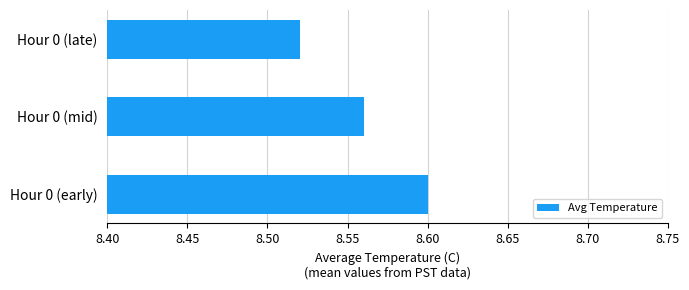

How many bars are there in total?

3